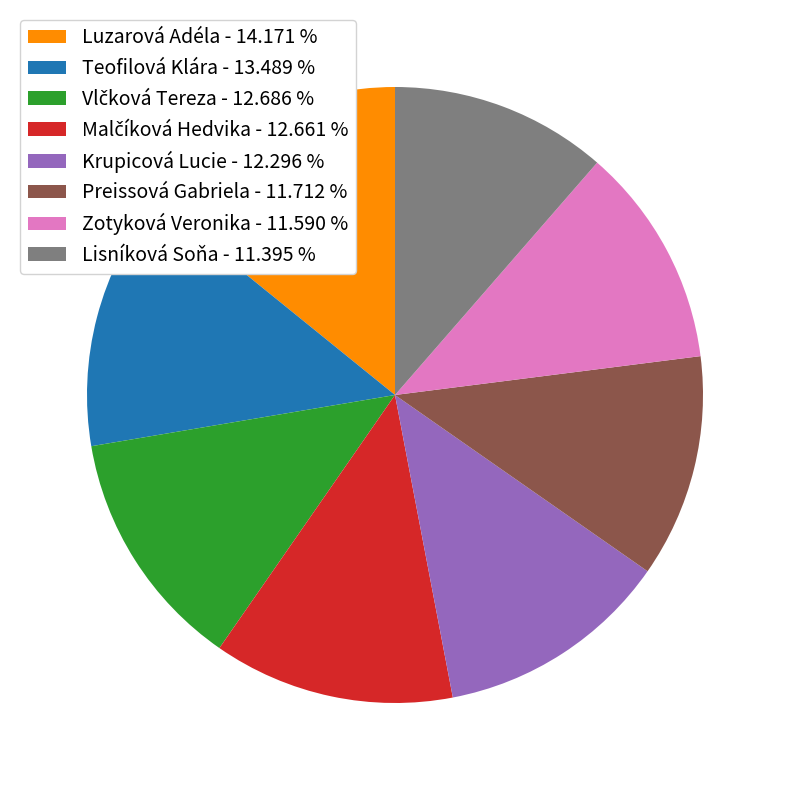

Is there any slice that represents more than half of the pie?

No